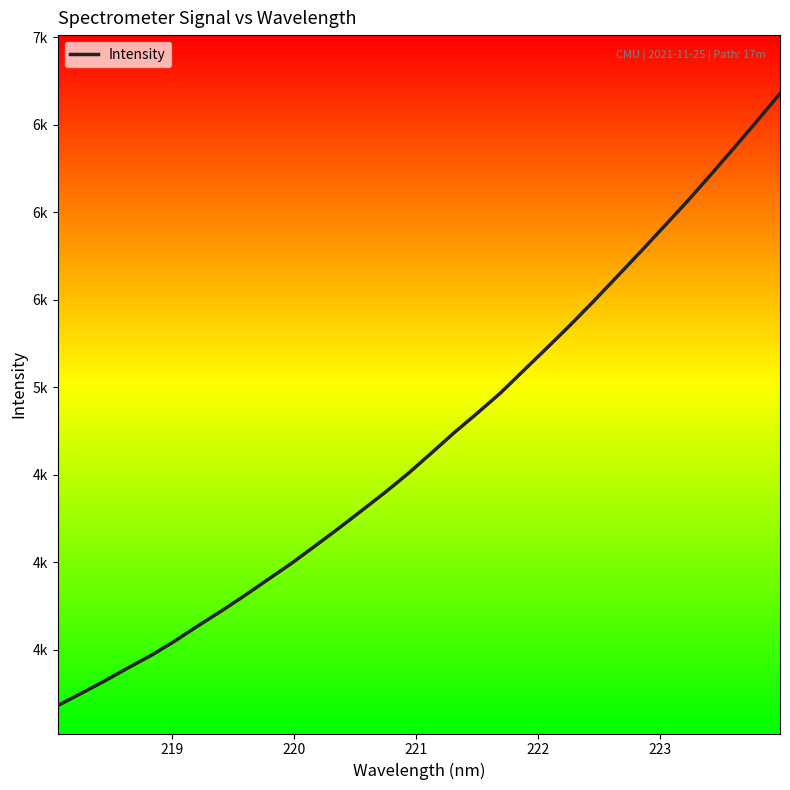

True or false: there are more than 0 points higher than both neighbors.

False